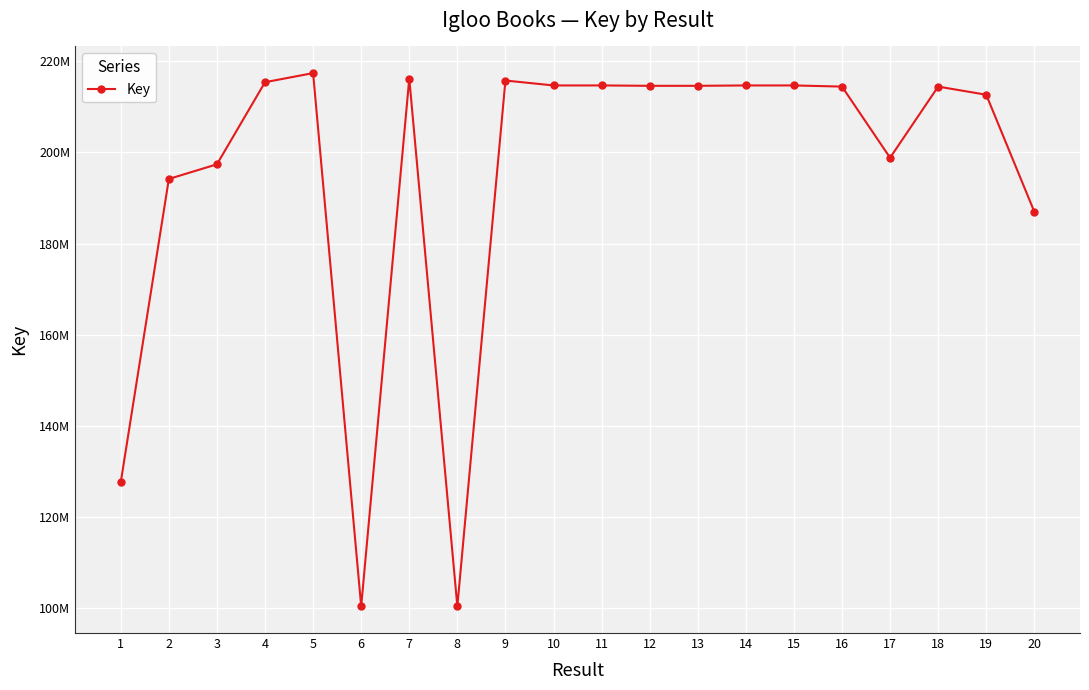

Does the chart have visible grid lines?

Yes